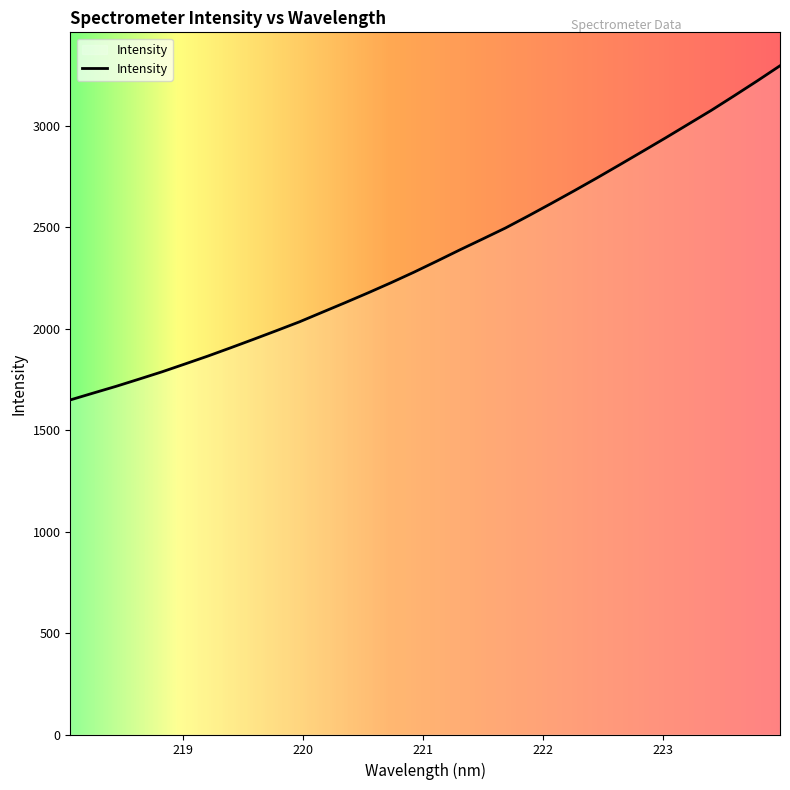

What is the minimum value shown in the chart?

1648.2